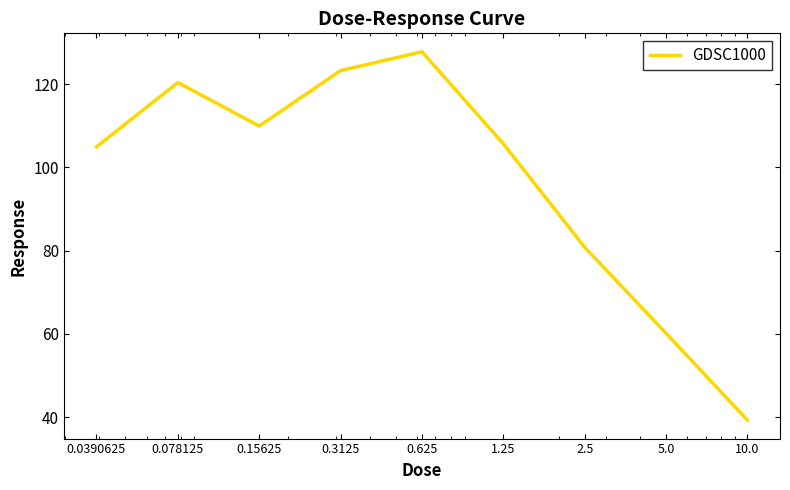

How many lines are shown in the chart?

1